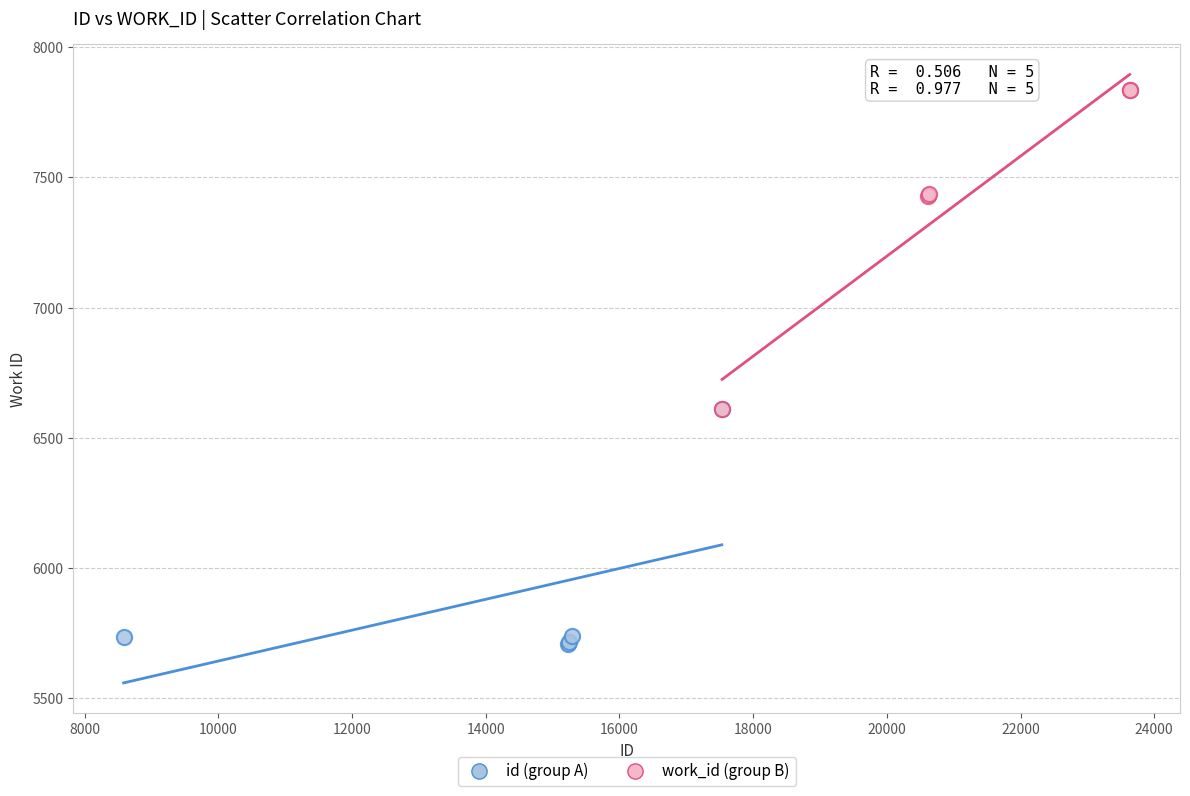

Which series has the largest Y range (max minus min)?

work_id (group B)